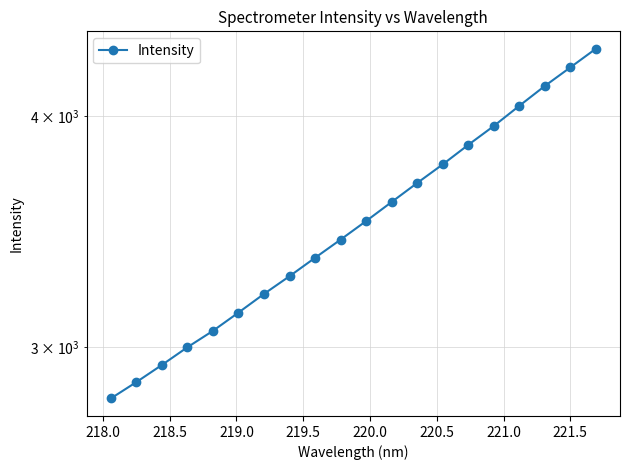

What is the smallest value displayed?

2815.1